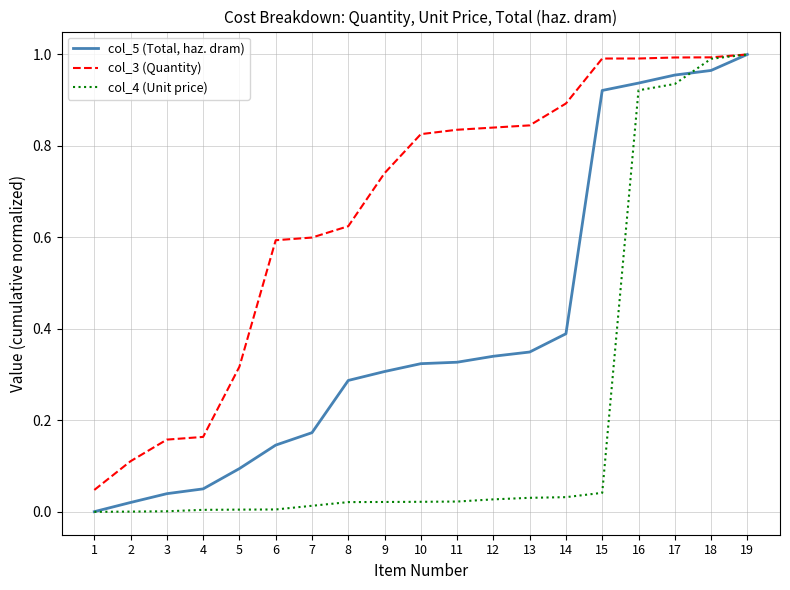

Which series has the largest total across all categories?

col_3 (Quantity)